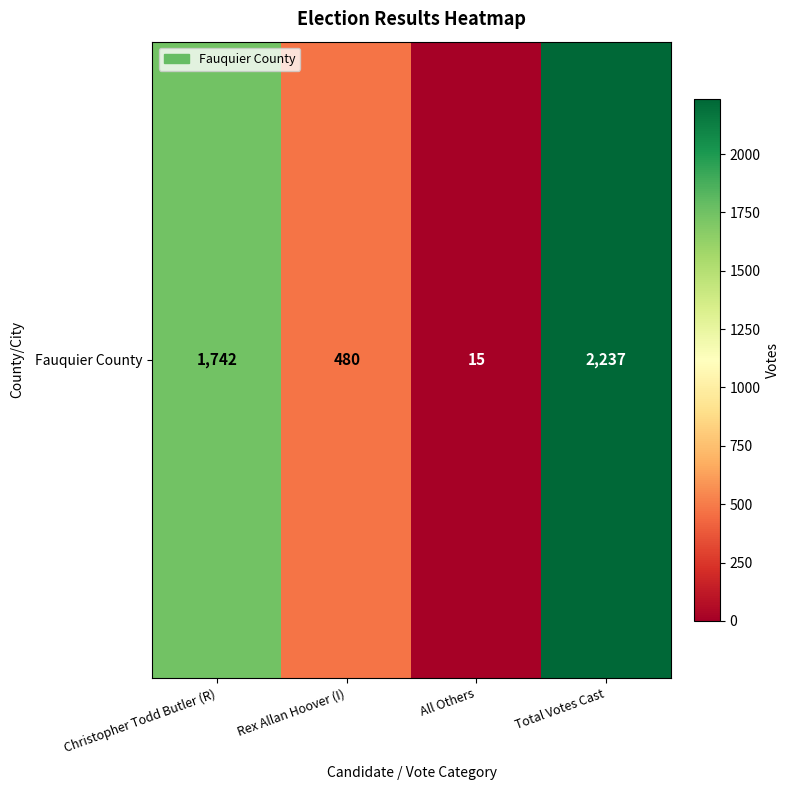

How many categories are shown in the chart?

4